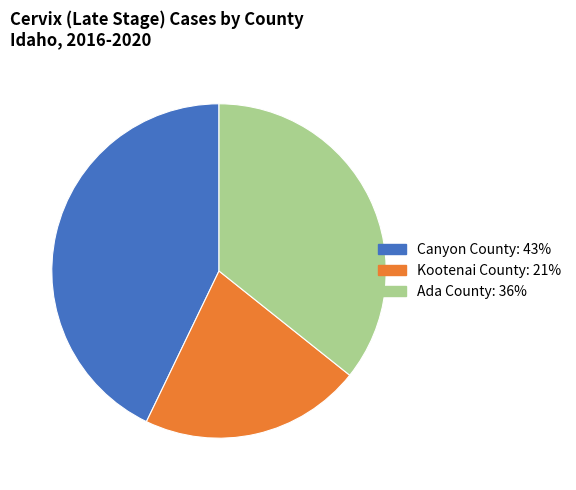

How many segments does this pie chart have?

3